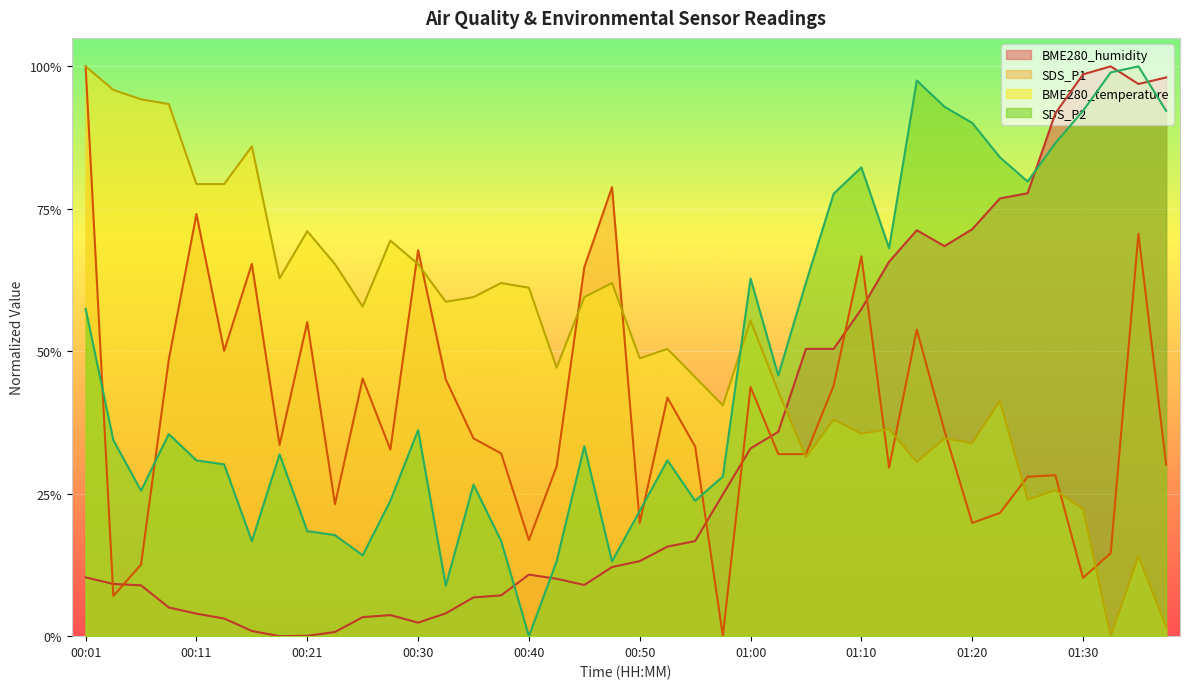

Does the chart display data point markers on the line(s)?

No